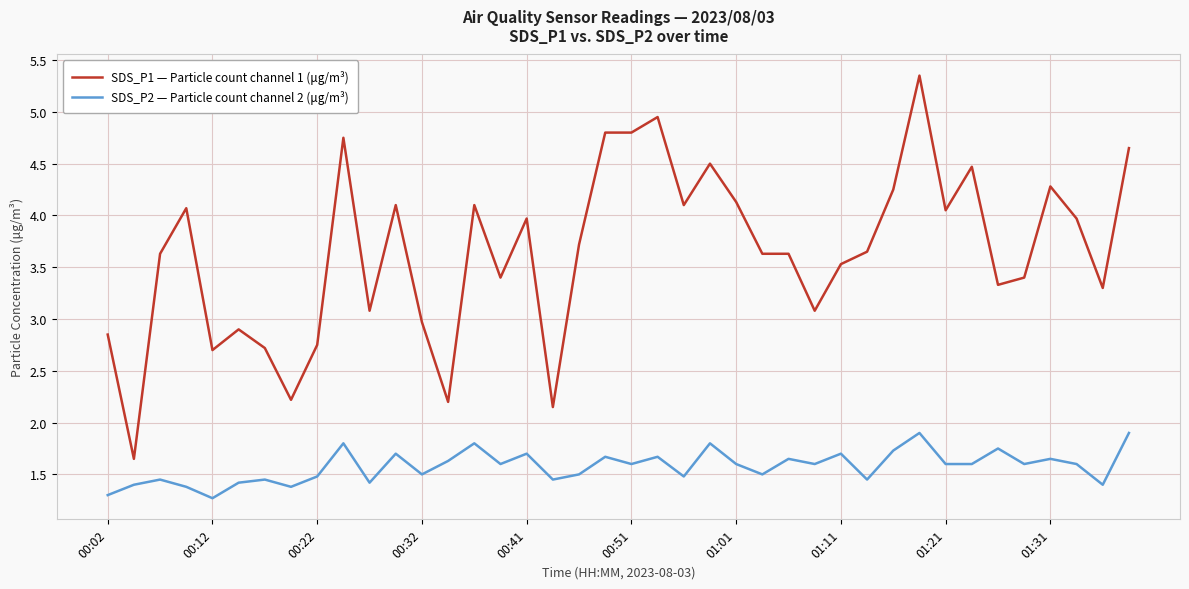

True or false: SDS_P1 — Particle count channel 1 (μg/m³) and SDS_P2 — Particle count channel 2 (μg/m³) cross at least once.

False